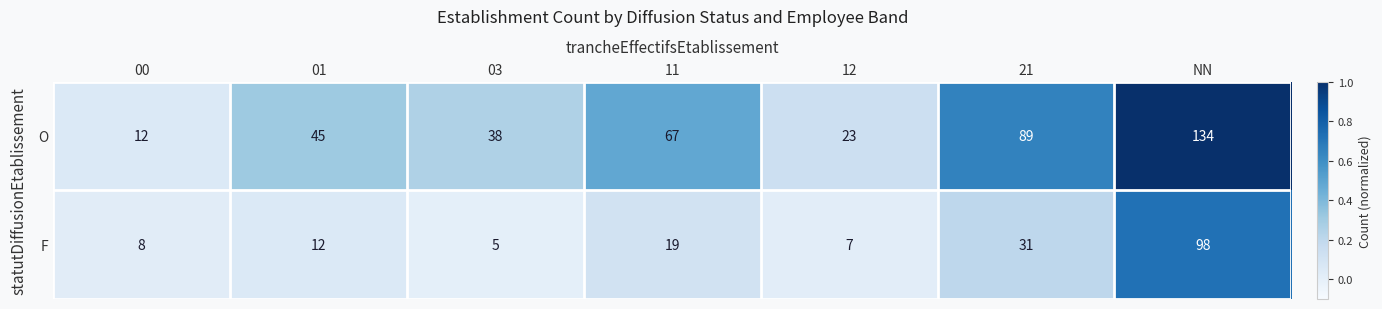

At which category does the chart reach its minimum across all series?

03